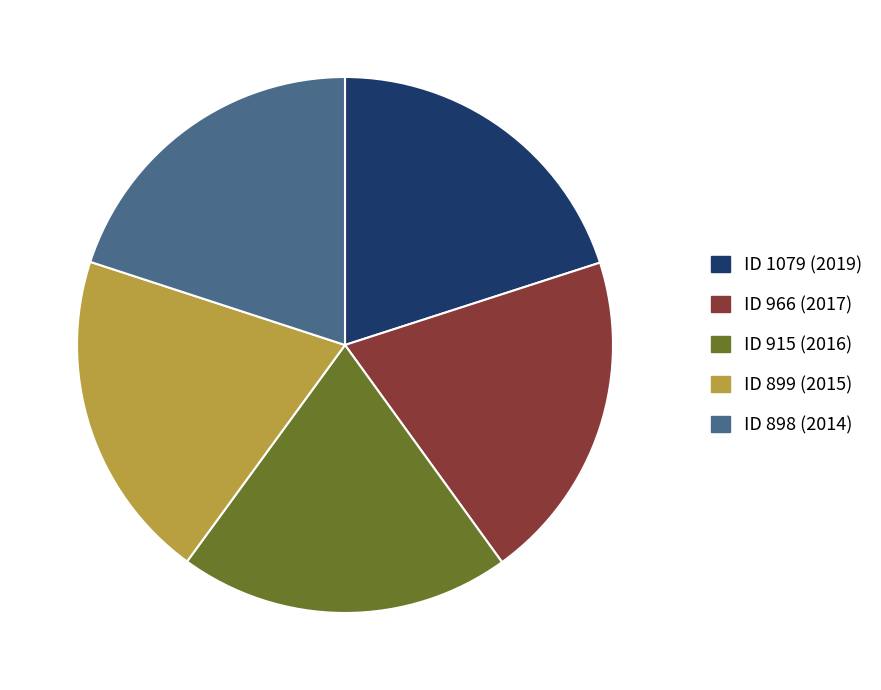

How many slices are in this pie chart?

5